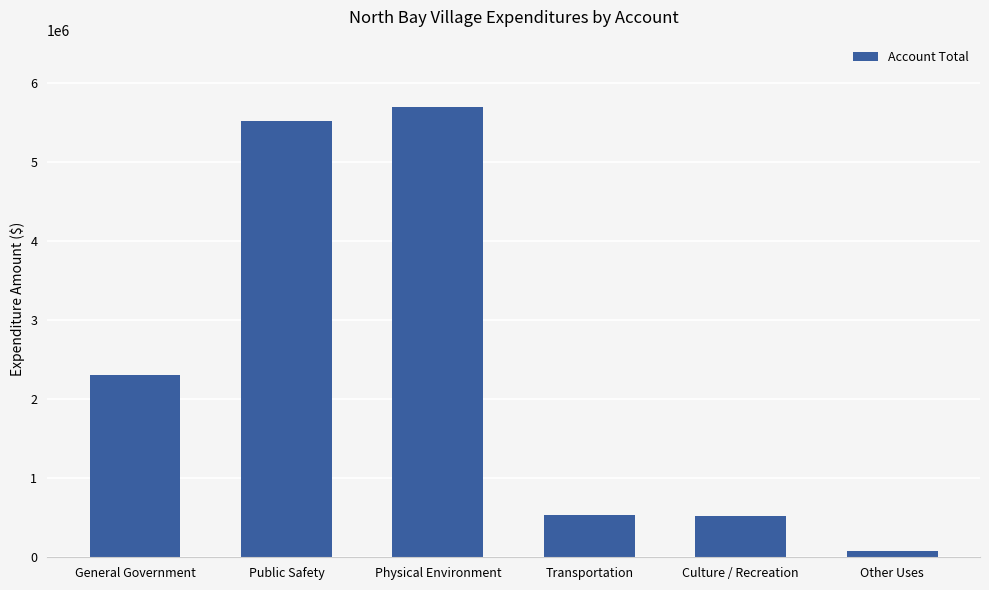

At which category does the chart reach its minimum across all series?

Other Uses